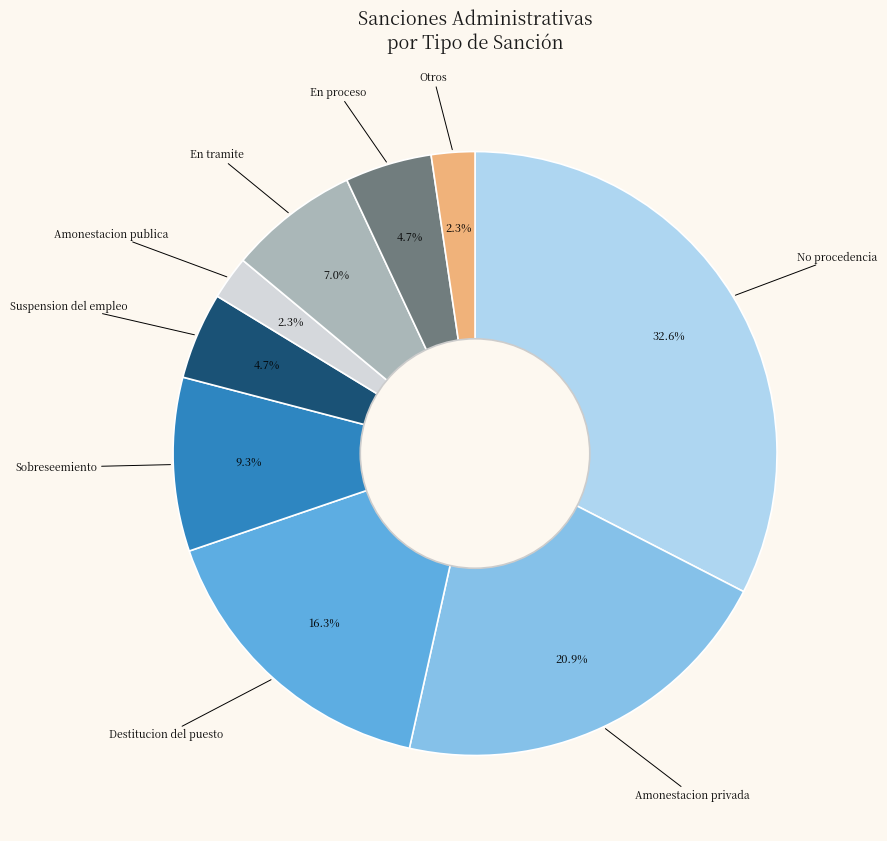

Do Amonestacion publica and En tramite together represent more than half of the pie?

No